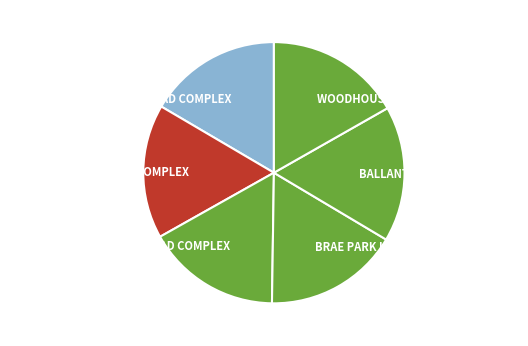

Approximately how many times larger is the value at WILDERNESS HOMESTEAD COMPLEX compared to WOODHOUSE HOMESTEAD COMPLEX?

1.0